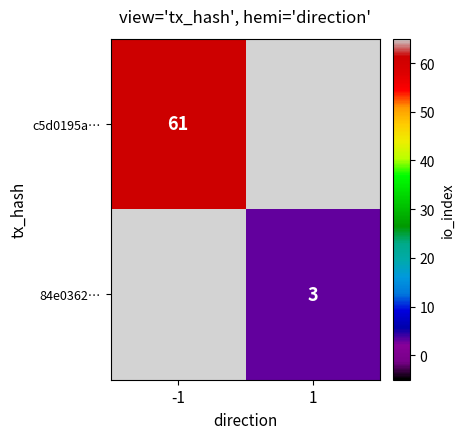

Is the value of 84e0362… at 1 greater than the value of c5d0195a… at -1?

No